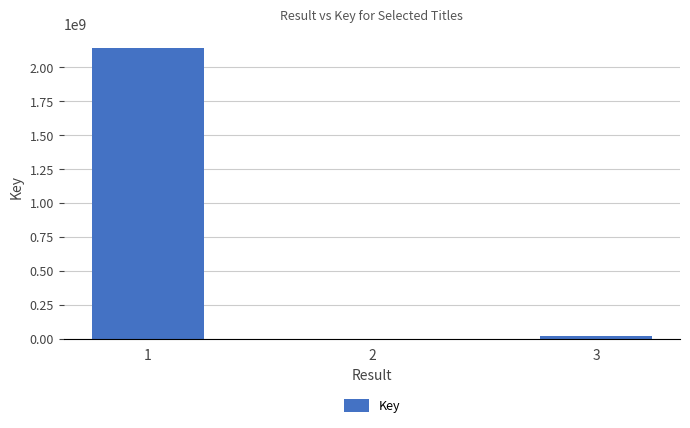

Is it true that the value at 1 is 2142131806?

True